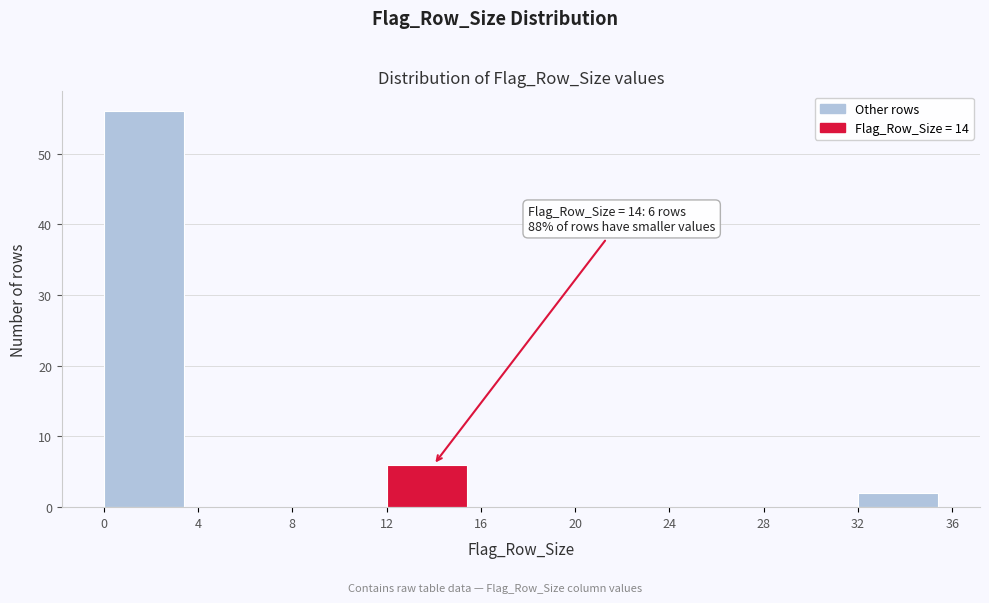

Which range on the x-axis has the tallest bar?

0 to 4